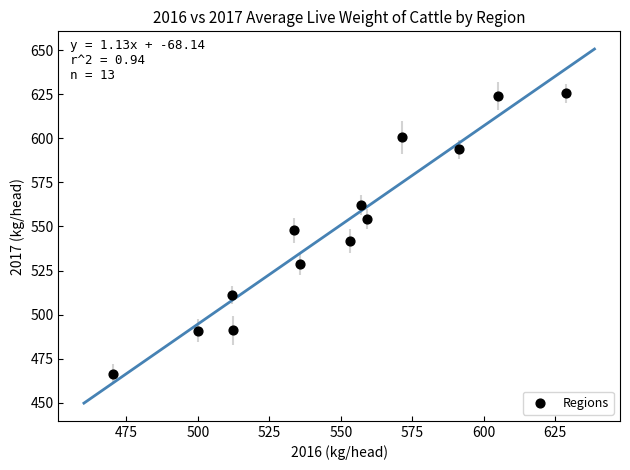

What is the range of Y values (max minus min)?

159.4